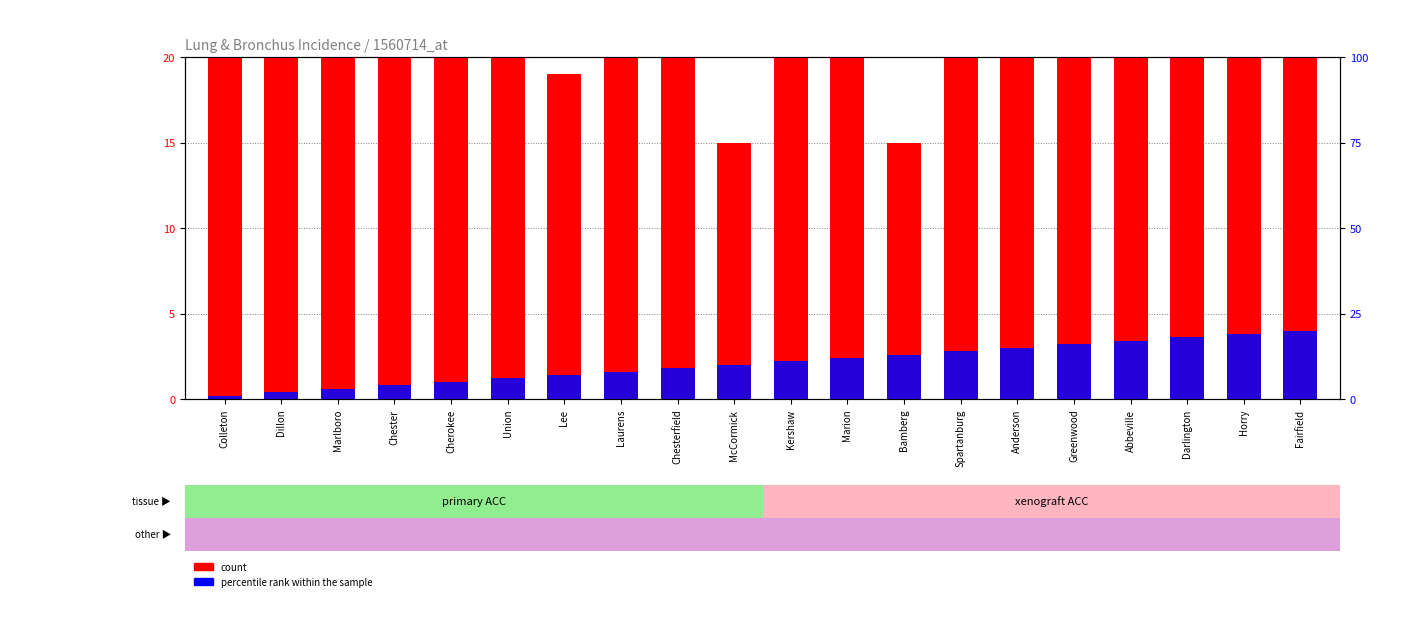

Is the value of percentile rank within the sample at Kershaw greater than the value of count at Marlboro?

No